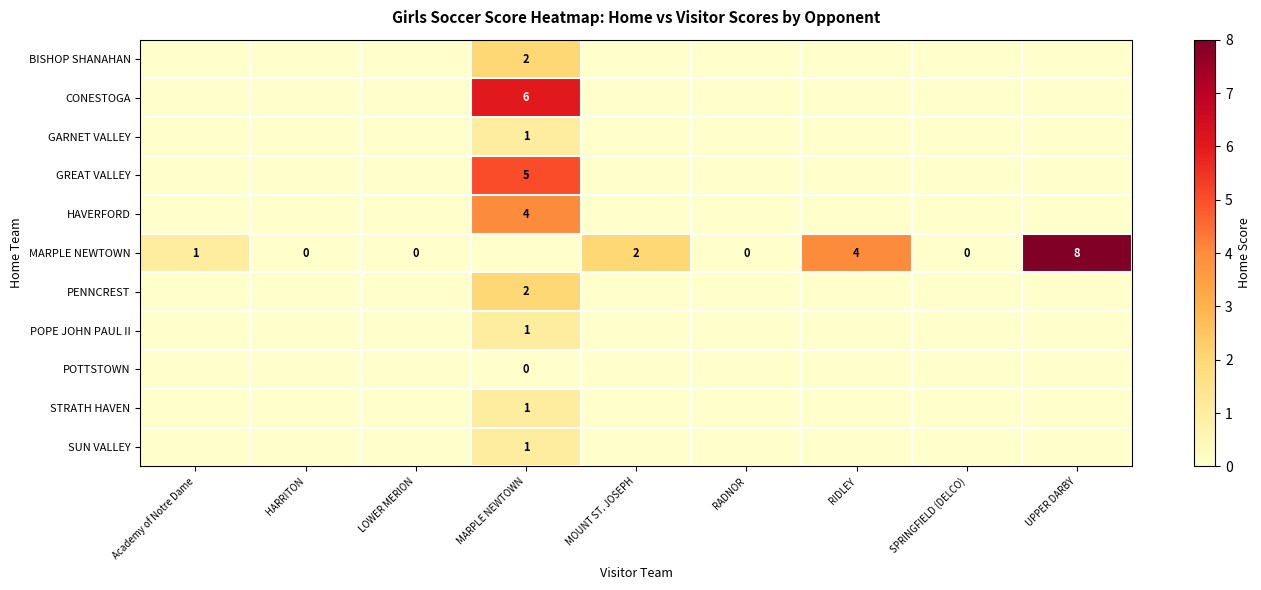

What is the difference between the row_5 values at MOUNT ST. JOSEPH and LOWER MERION?

2